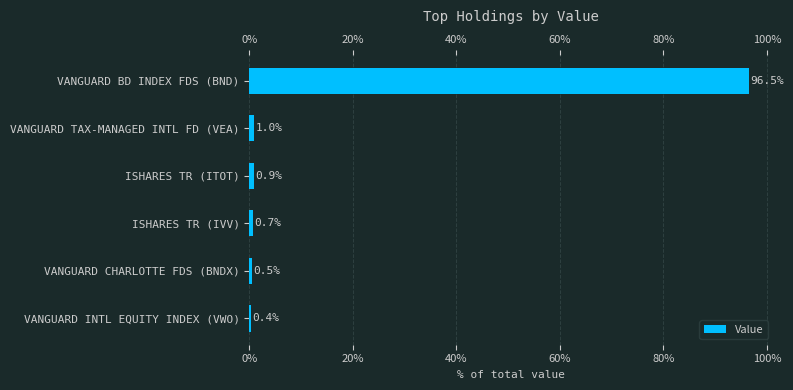

What is the difference between the second highest and minimum values?

0.6